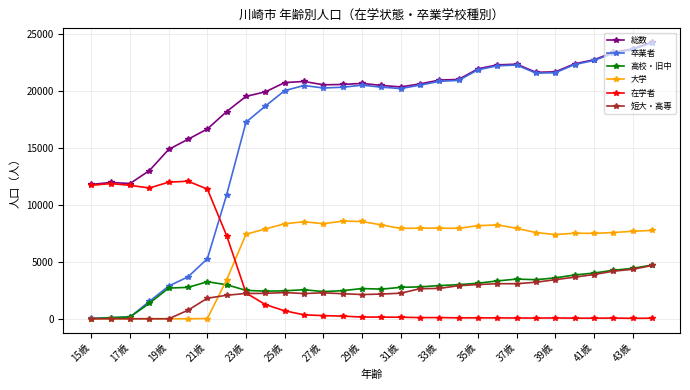

How many series are shown in this chart?

6